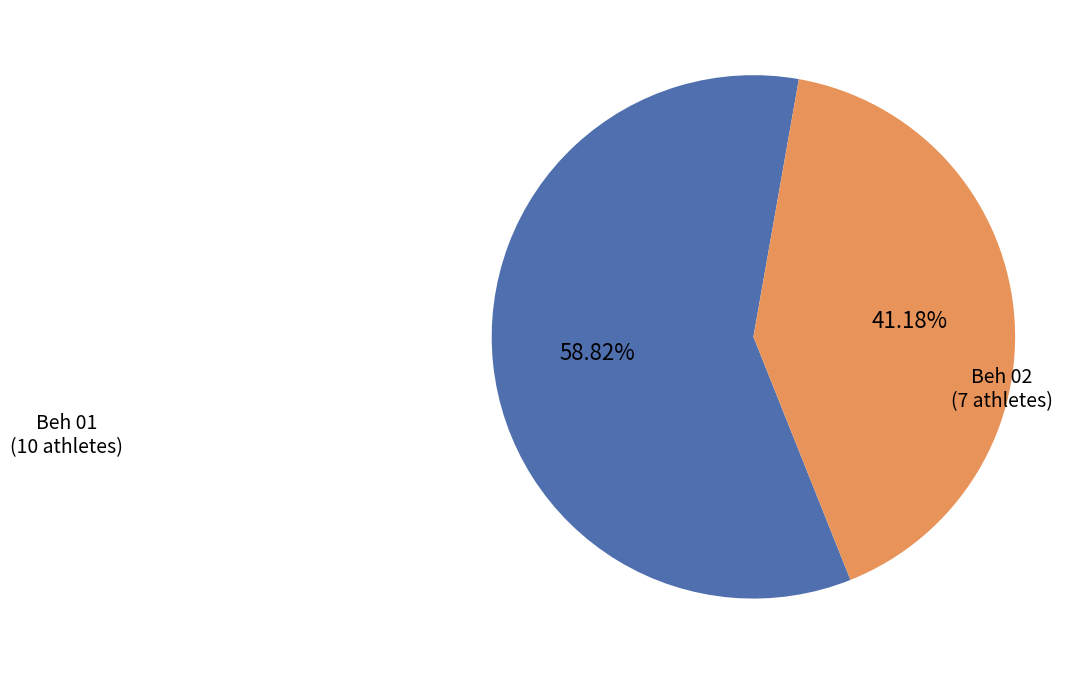

To the nearest percent, what is the difference between the Beh 02 and Beh 01 slice percentages?

18%